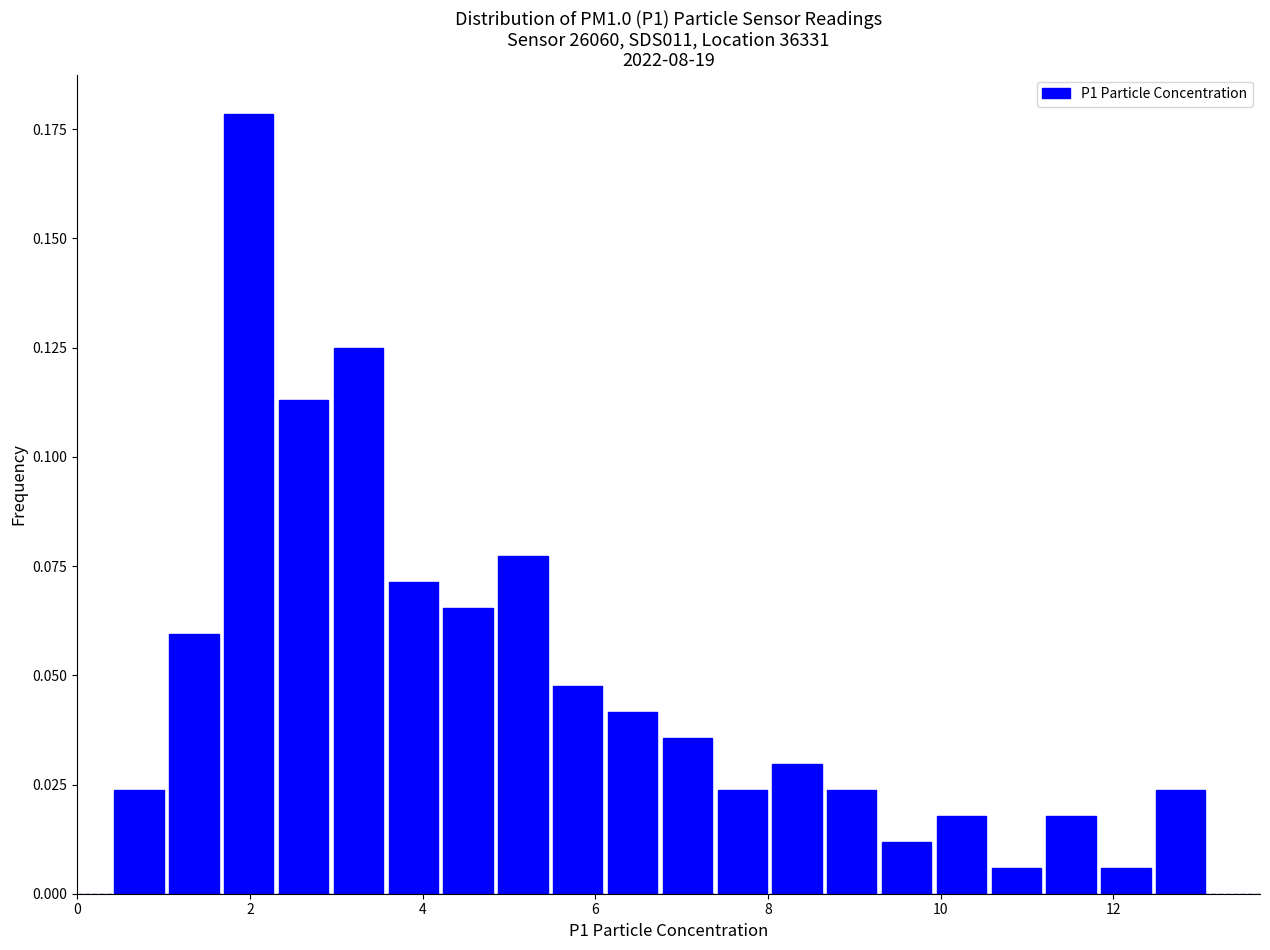

Around what value on the x-axis is the tallest bar? Give the approximate position of its centre, as read against the axis.

2.0